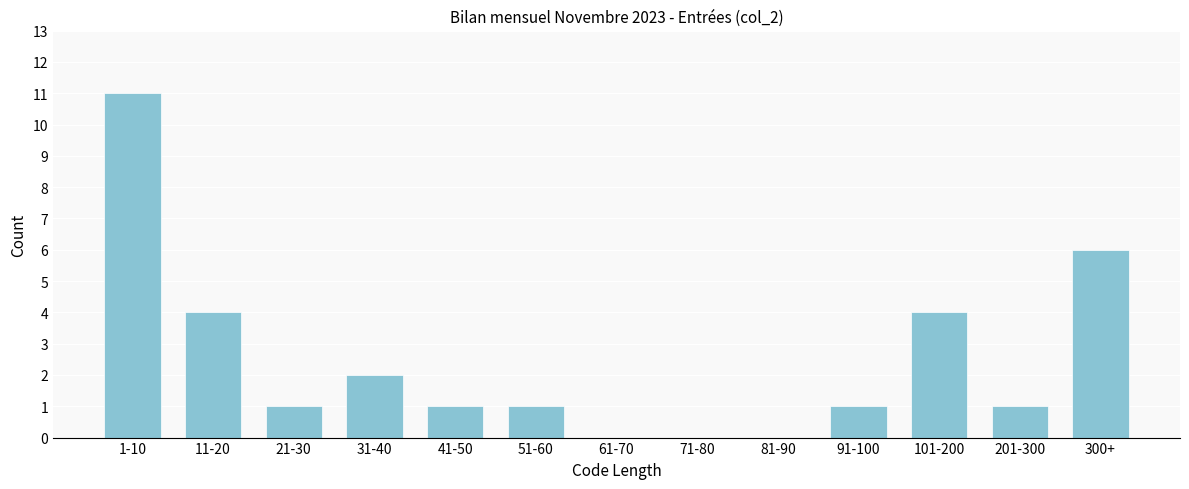

Reading right to left, extract all data points from this chart.

300+=6	201-300=1	101-200=4	91-100=1	81-90=0	71-80=0	61-70=0	51-60=1	41-50=1	31-40=2	21-30=1	11-20=4	1-10=11